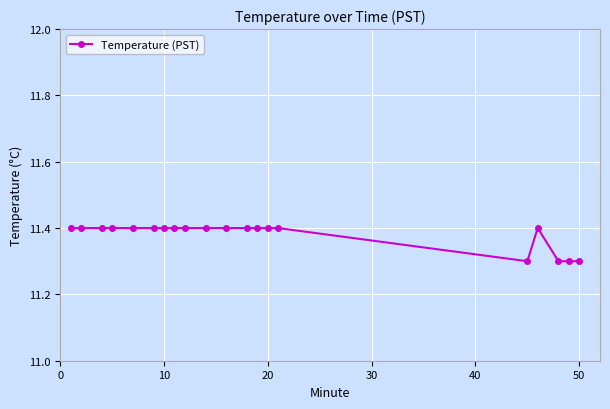

What is the maximum value shown in the chart?

11.4